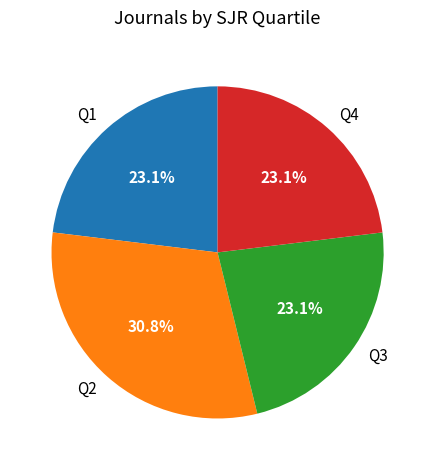

To the nearest percent, what portion does Q2 represent?

31%